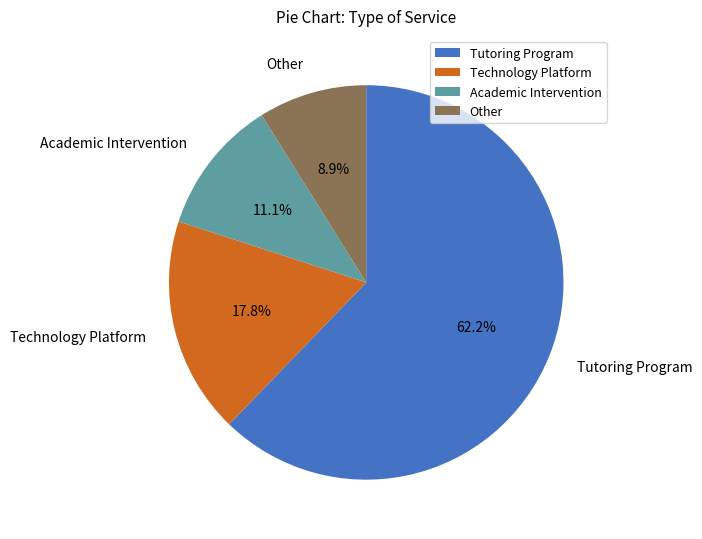

Combined, what portion of the pie is Tutoring Program and Technology Platform?

80.0%